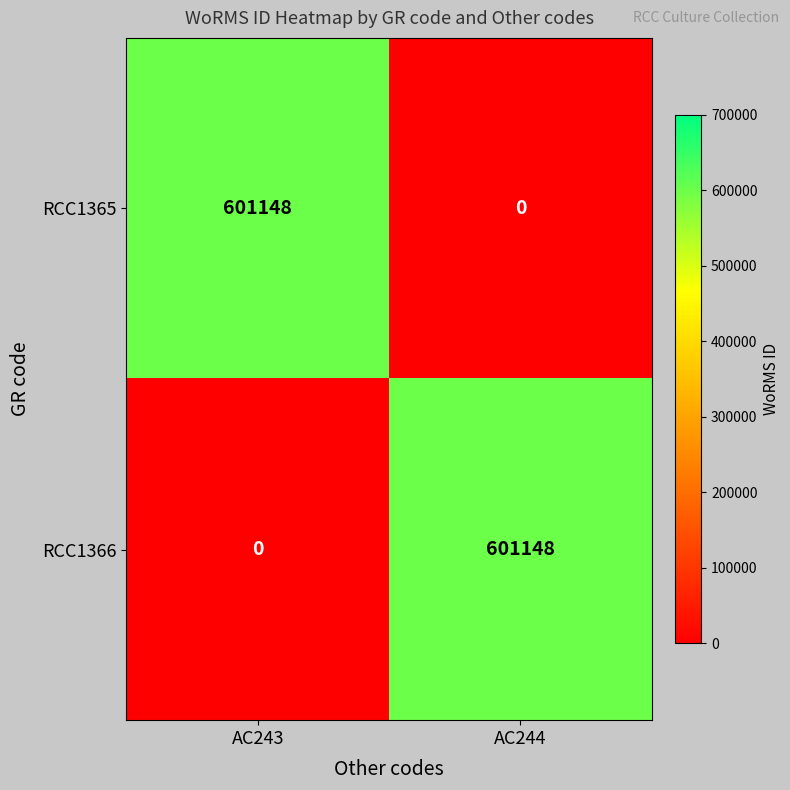

What is the total value across all series at AC243?

601148